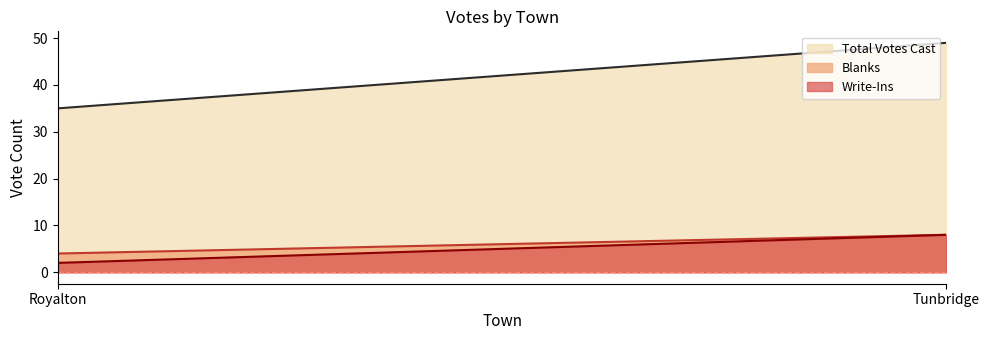

Which series changed the most between Royalton and Tunbridge?

Total Votes Cast